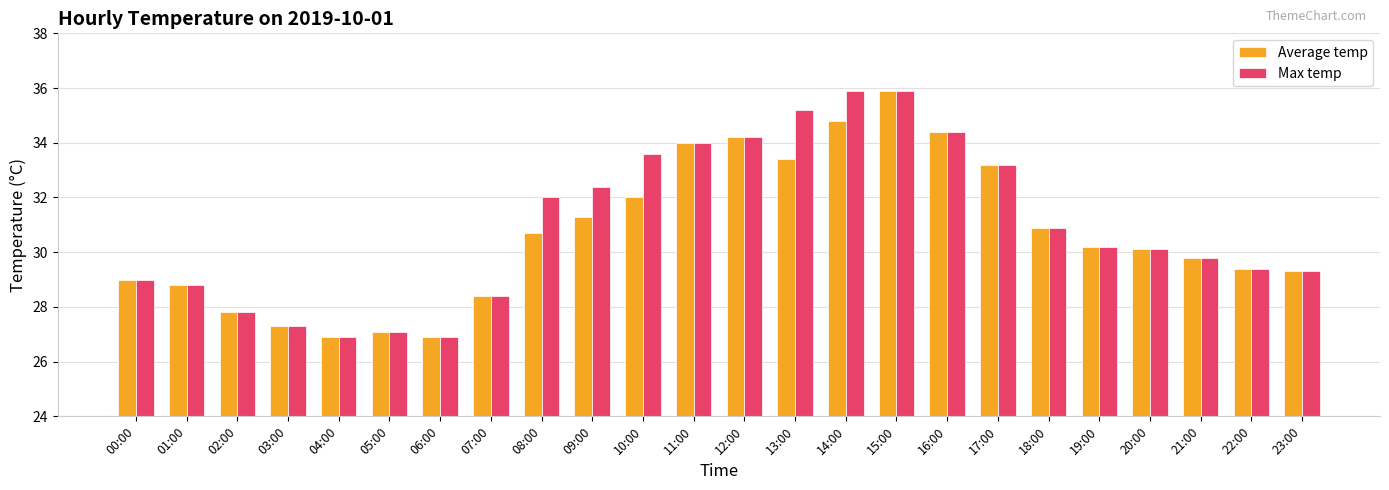

What is the value of the Max temp bar at the 1st from the left?

29.0